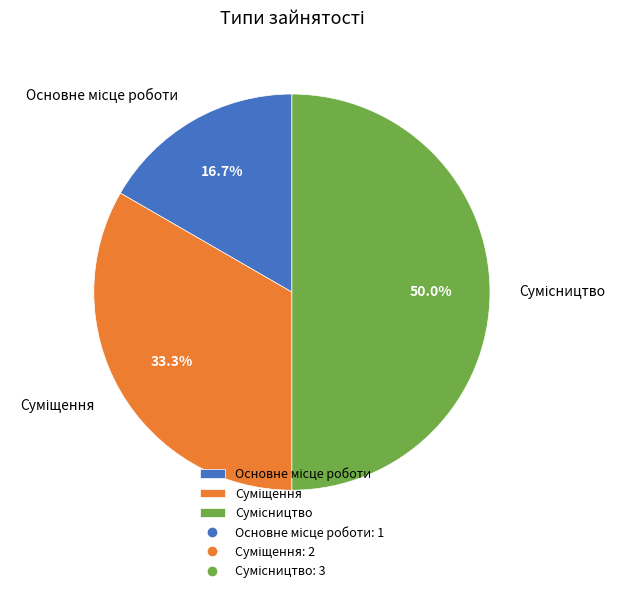

How many segments does this pie chart have?

3